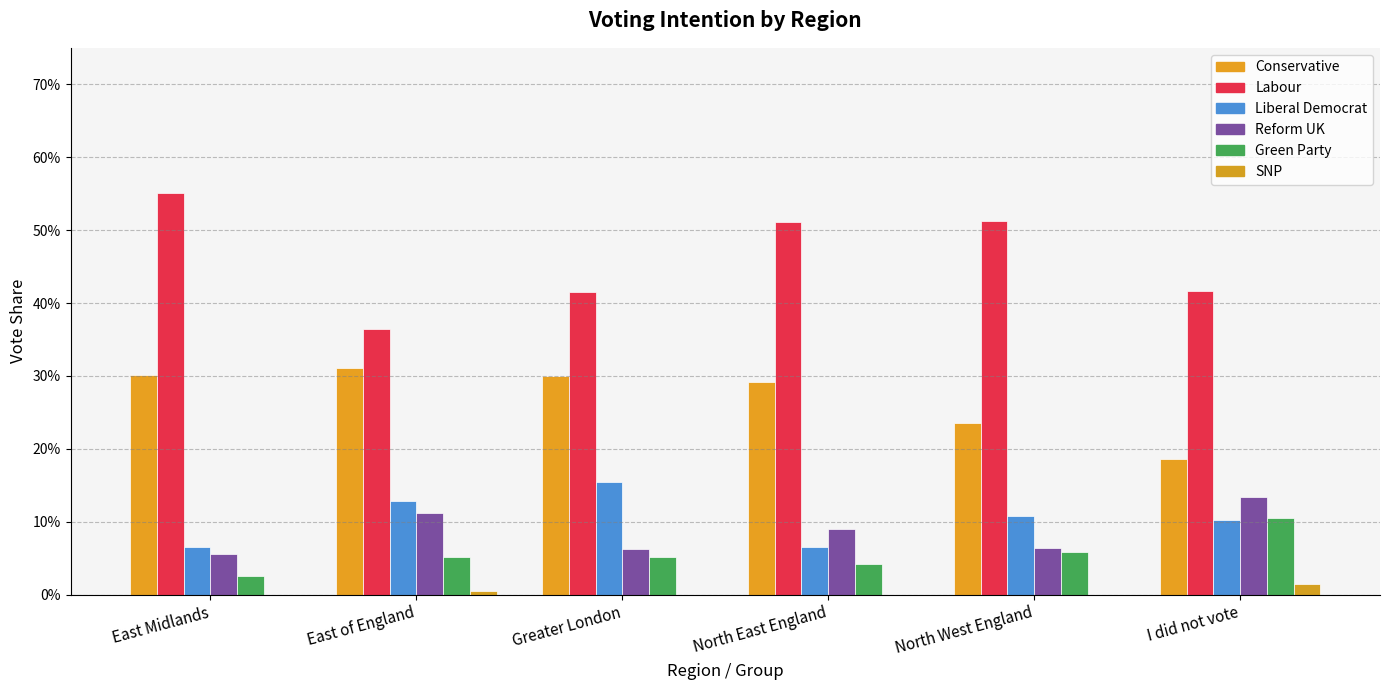

Are the bars grouped side by side (vs. stacked)?

Yes